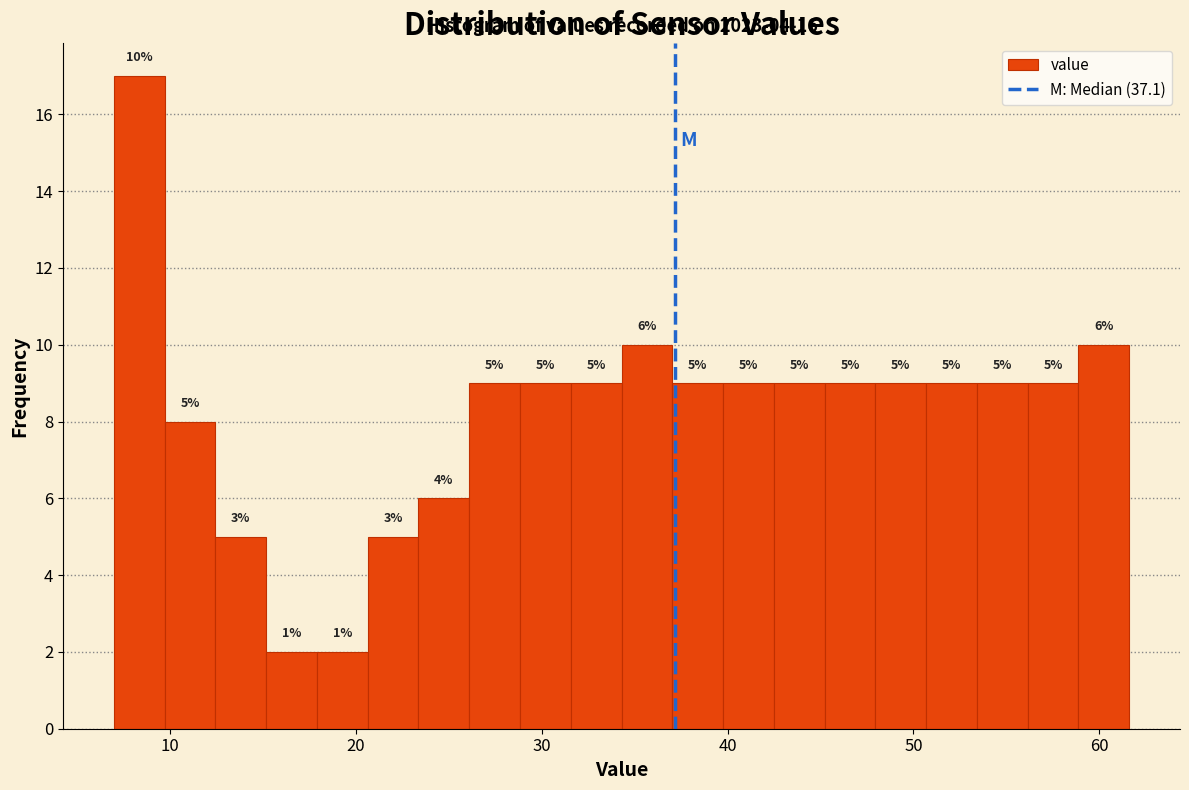

Around what value on the x-axis is the tallest bar? Give the approximate position of its centre, as read against the axis.

8